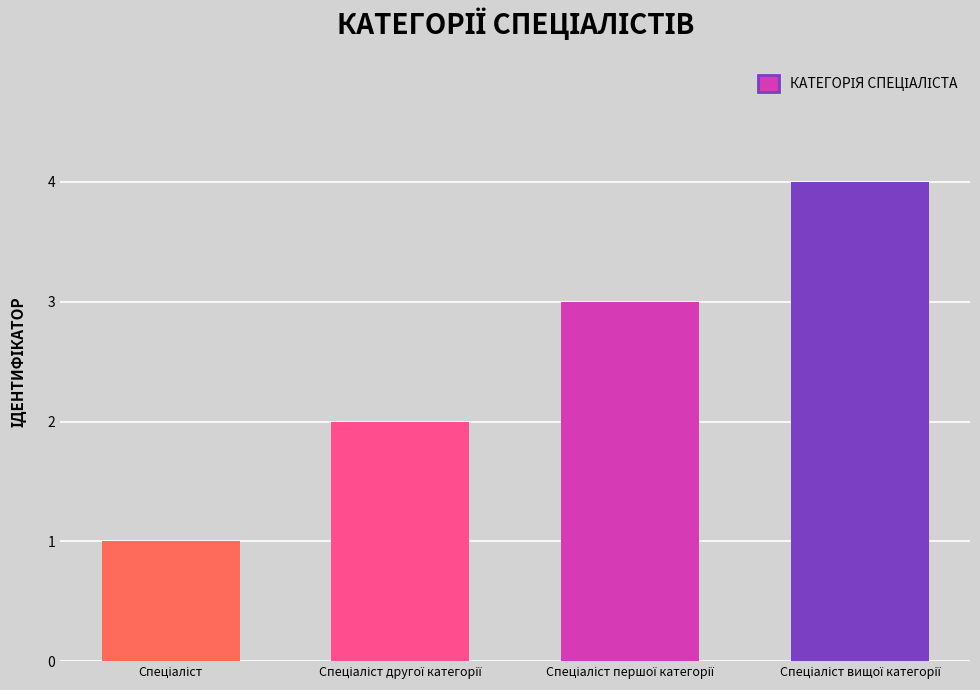

How many bars are there in total?

4